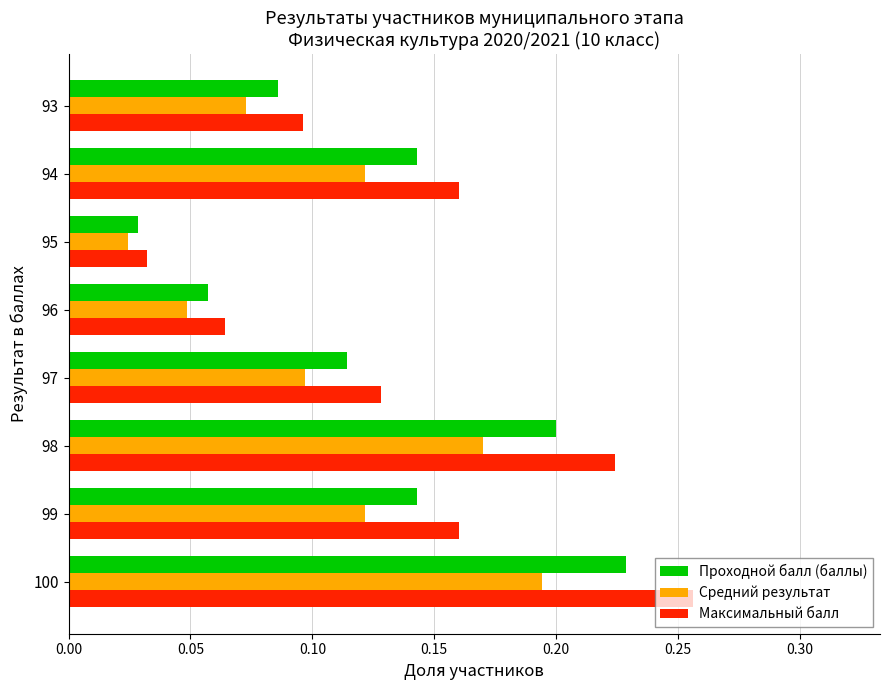

At how many categories does at least one series exceed 0?

8